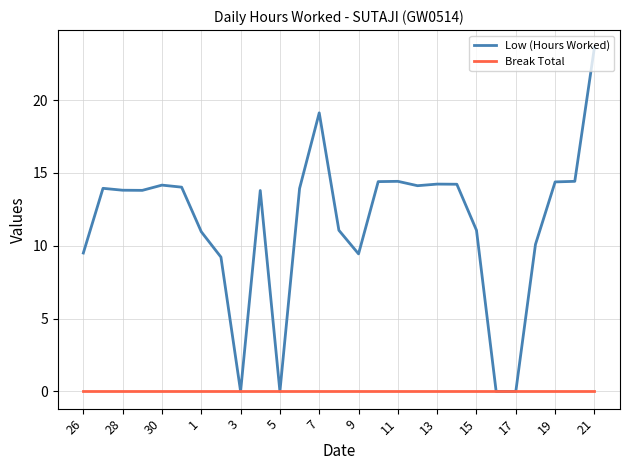

Which series has the largest total across all categories?

Low (Hours Worked)